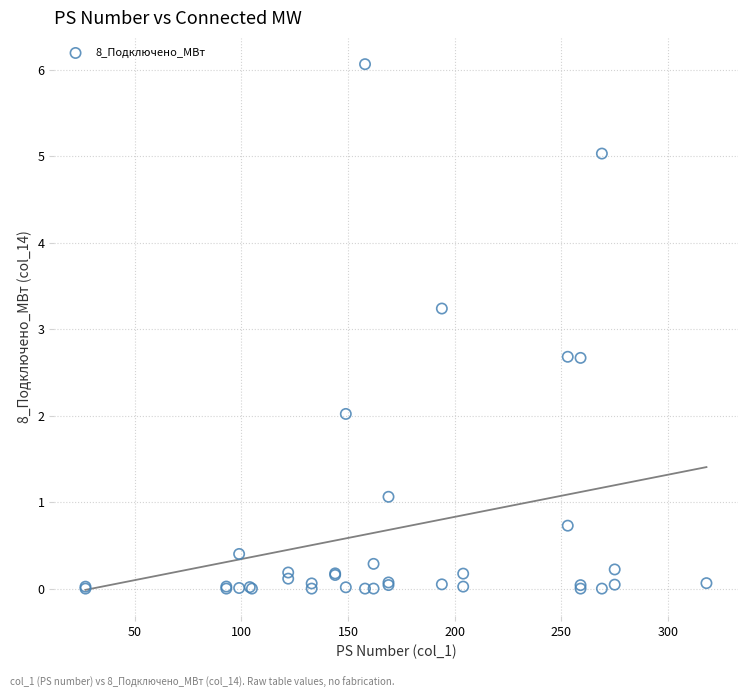

What Y value in the scatter plot is closest to 3?

3.2